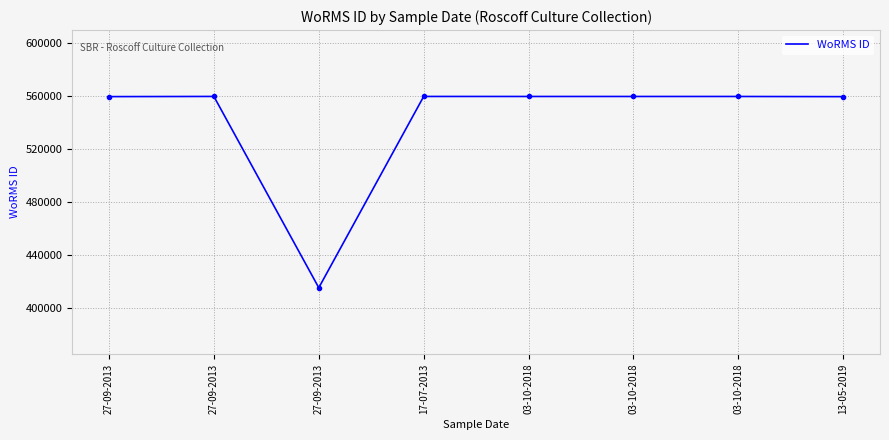

Is this an area chart (filled region under the line)?

No